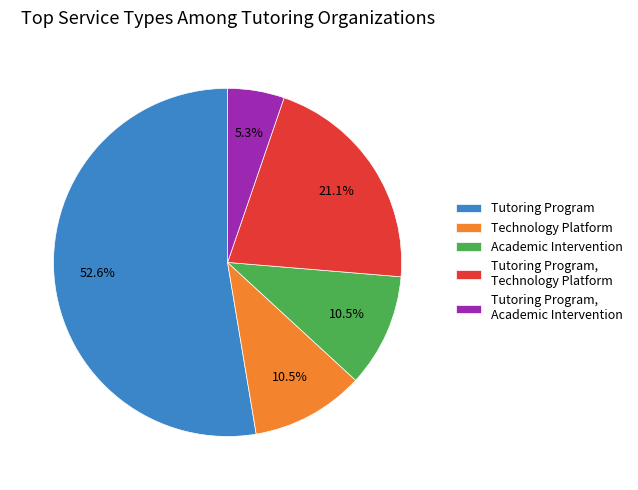

Is Tutoring Program, Academic Intervention the majority of the pie?

No